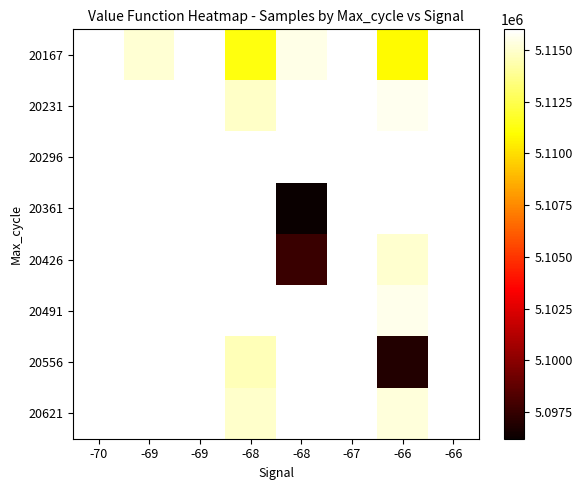

How many series are shown in this chart?

8